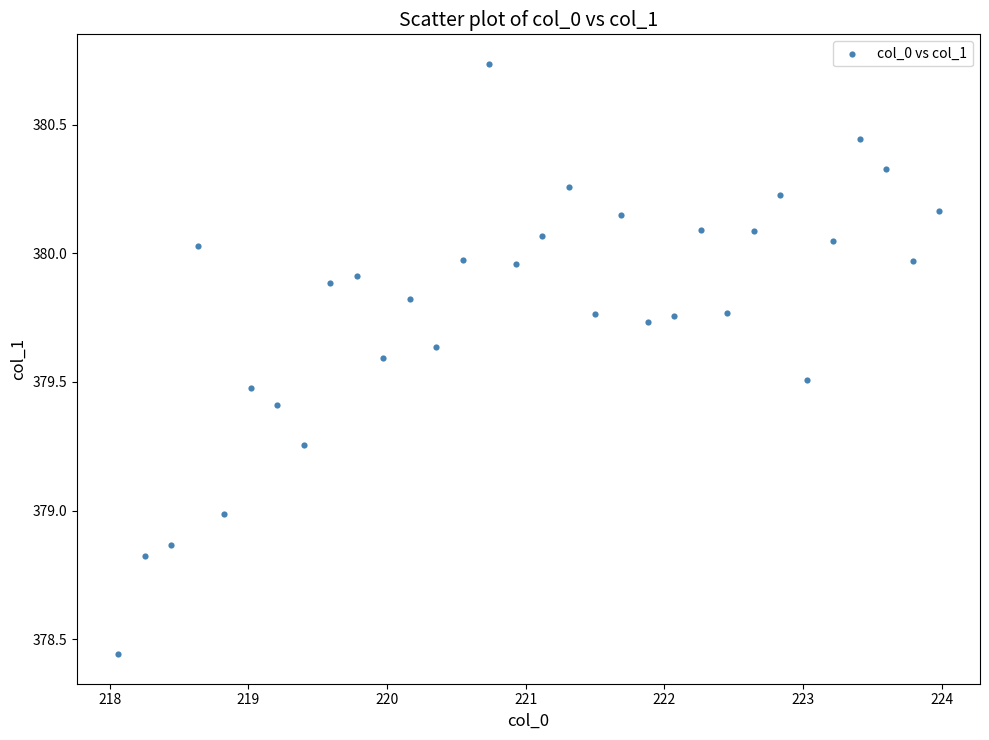

What is the range of Y values (max minus min)?

2.3